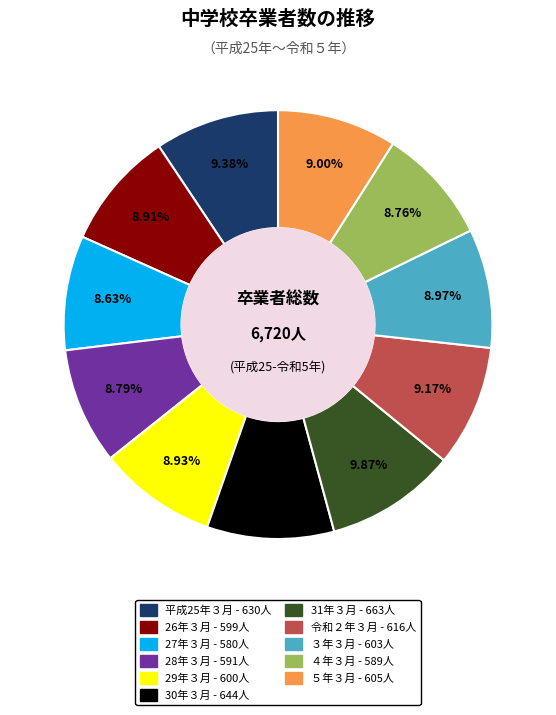

Do 30年３月 and 29年３月 together represent more than half of the pie?

No